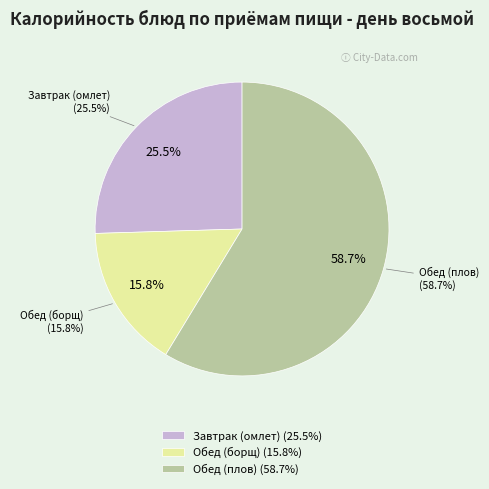

Does any single category account for the majority?

Yes